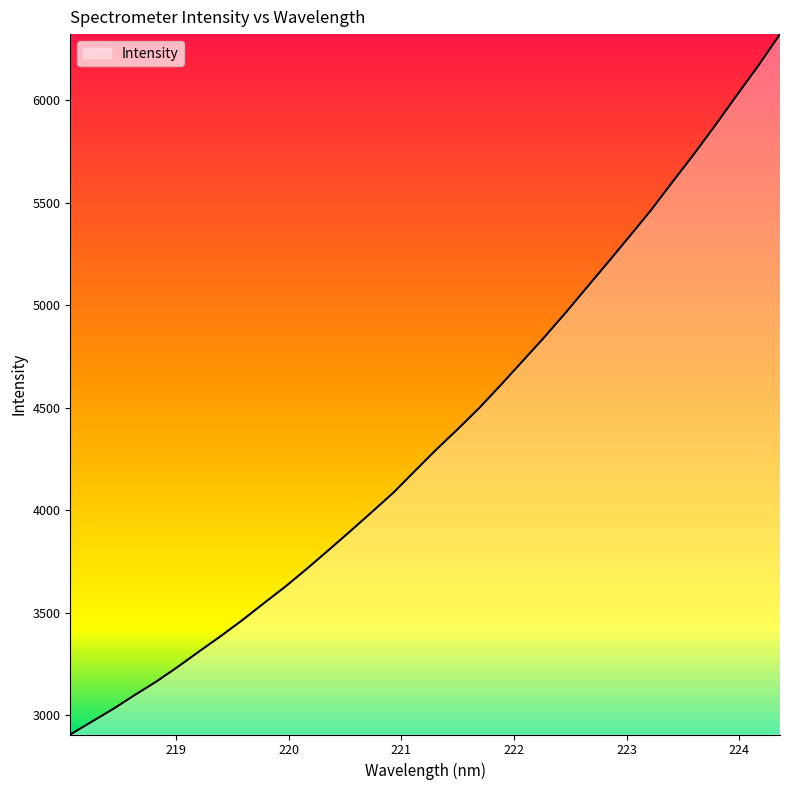

What is the maximum value shown in the chart?

6322.7